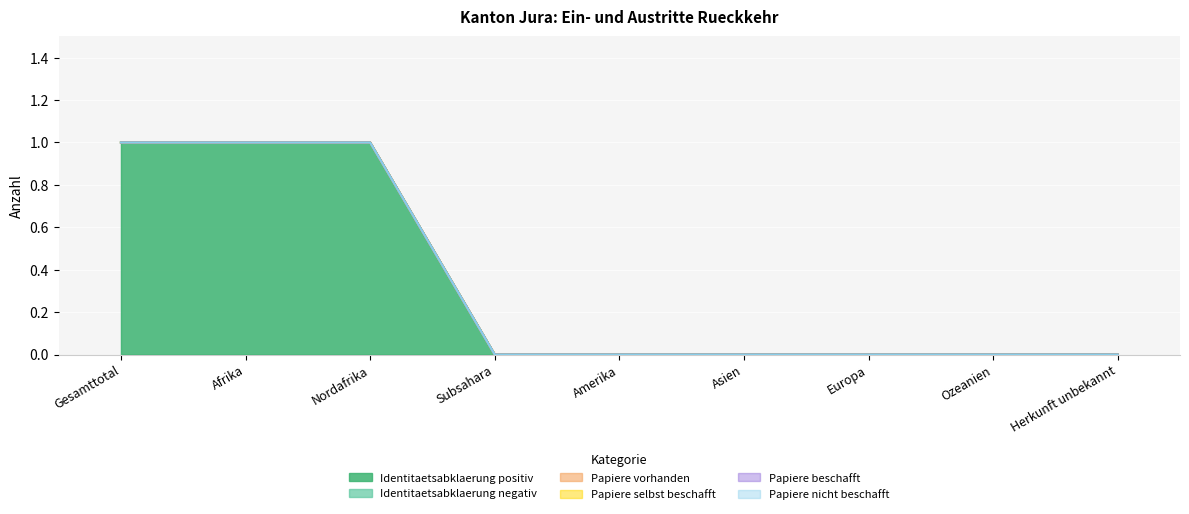

Reading left to right, list all the values displayed in this chart.

Identitaetsabklaerung positiv: Gesamttotal=1	Afrika=1	Nordafrika=1	Subsahara=0	Amerika=0	Asien=0	Europa=0	Ozeanien=0	Herkunft unbekannt=0
Identitaetsabklaerung negativ: Gesamttotal=0	Afrika=0	Nordafrika=0	Subsahara=0	Amerika=0	Asien=0	Europa=0	Ozeanien=0	Herkunft unbekannt=0
Papiere vorhanden: Gesamttotal=0	Afrika=0	Nordafrika=0	Subsahara=0	Amerika=0	Asien=0	Europa=0	Ozeanien=0	Herkunft unbekannt=0
Papiere selbst beschafft: Gesamttotal=0	Afrika=0	Nordafrika=0	Subsahara=0	Amerika=0	Asien=0	Europa=0	Ozeanien=0	Herkunft unbekannt=0
Papiere beschafft: Gesamttotal=0	Afrika=0	Nordafrika=0	Subsahara=0	Amerika=0	Asien=0	Europa=0	Ozeanien=0	Herkunft unbekannt=0
Papiere nicht beschafft: Gesamttotal=0	Afrika=0	Nordafrika=0	Subsahara=0	Amerika=0	Asien=0	Europa=0	Ozeanien=0	Herkunft unbekannt=0